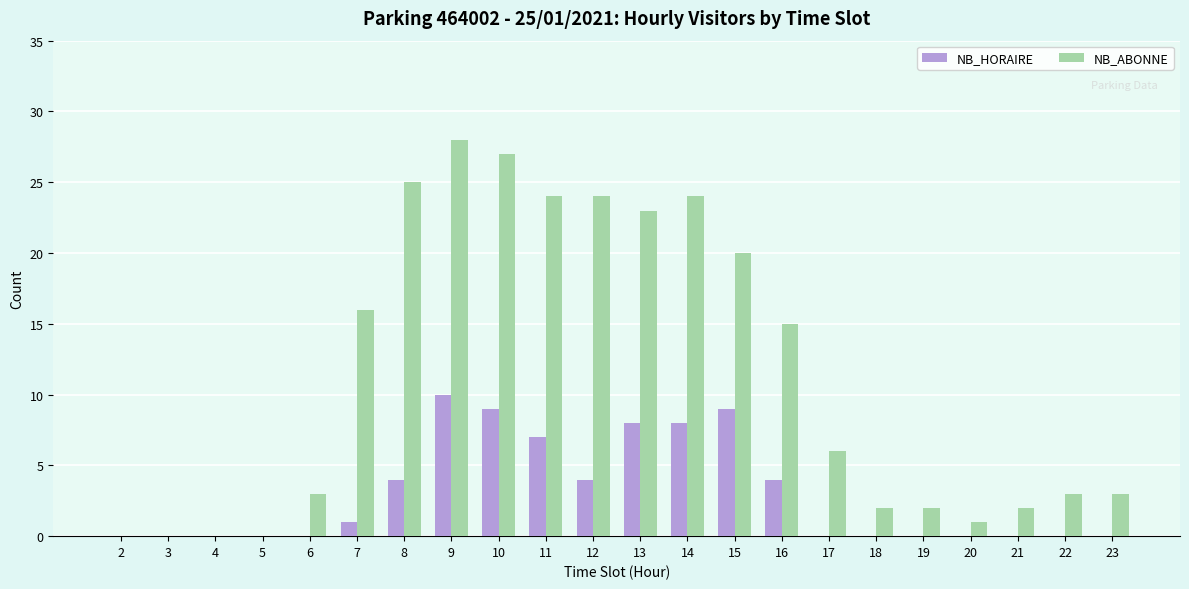

Count the number of data series in this chart.

2